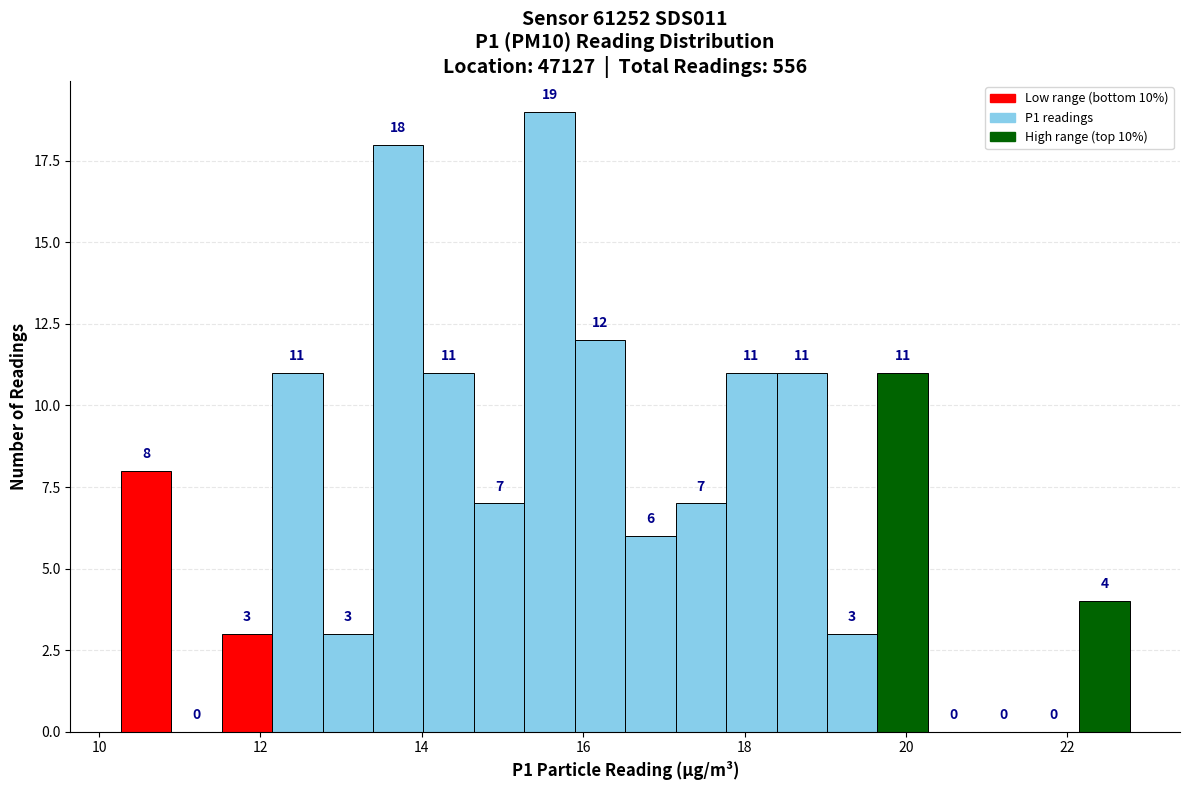

Read against the x-axis, roughly where is the centre of the tallest bar?

15.6